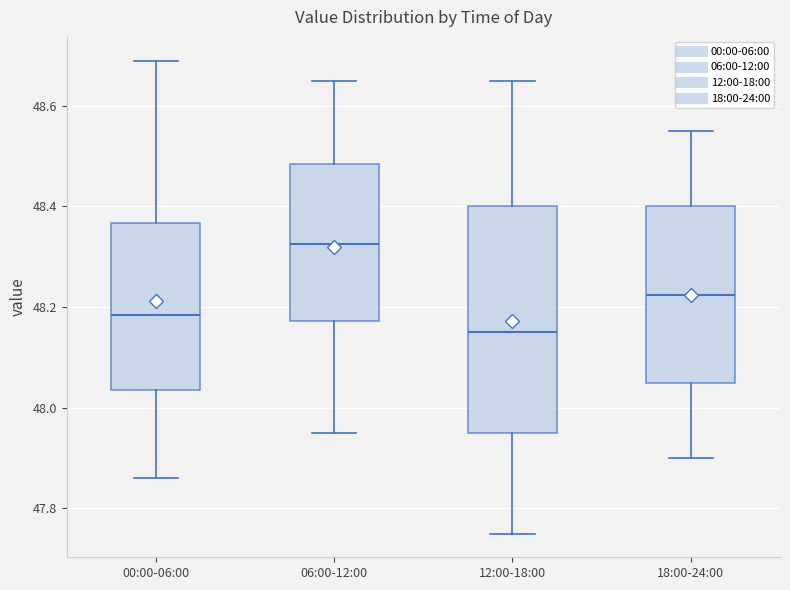

Which box's median line is the highest?

06:00-12:00